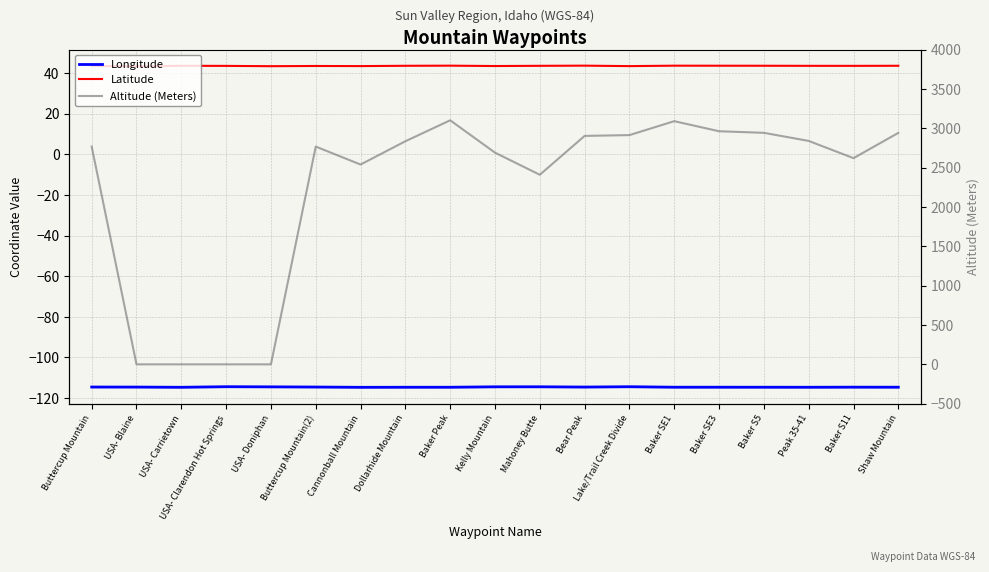

The Longitude series shows -114.6 at Buttercup Mountain. True or false?

True